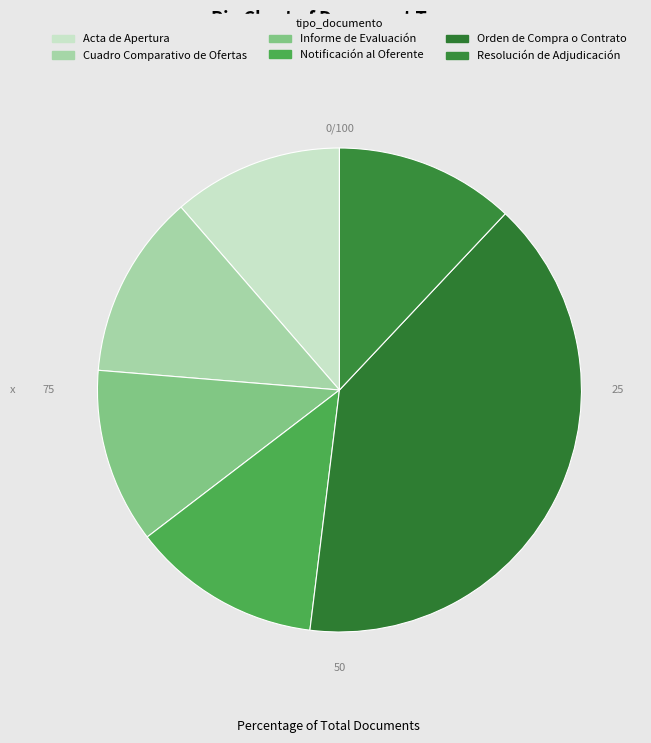

The Resolución de Adjudicación slice represents 12% of the pie. True or false?

True